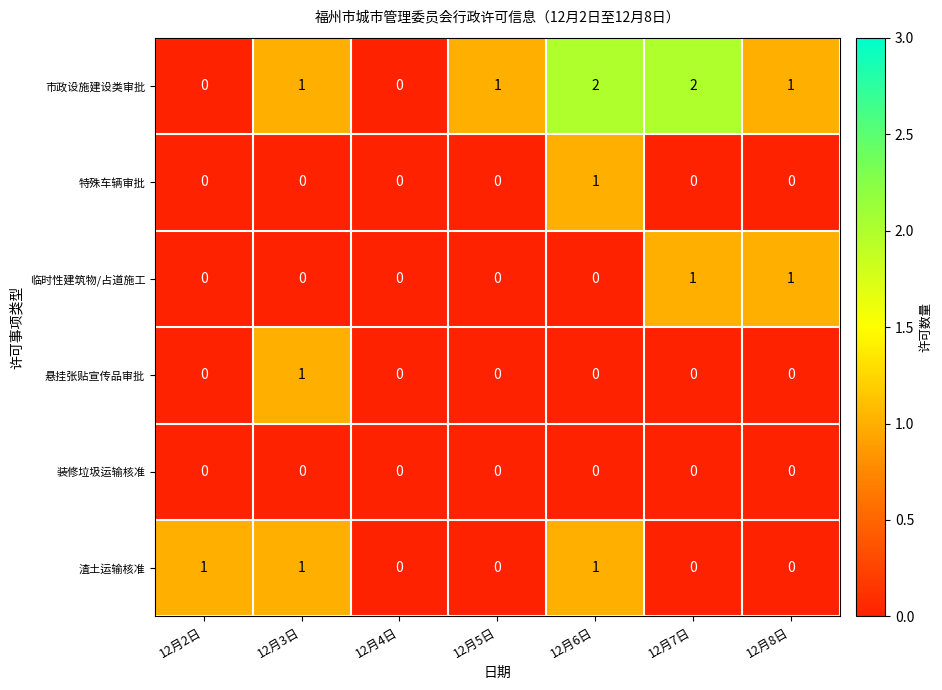

What is the maximum value shown in the chart?

2